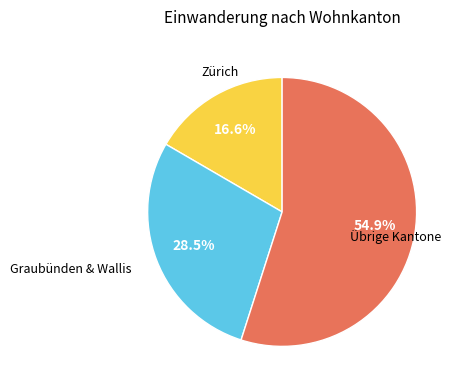

Count the number of slices in the pie.

3